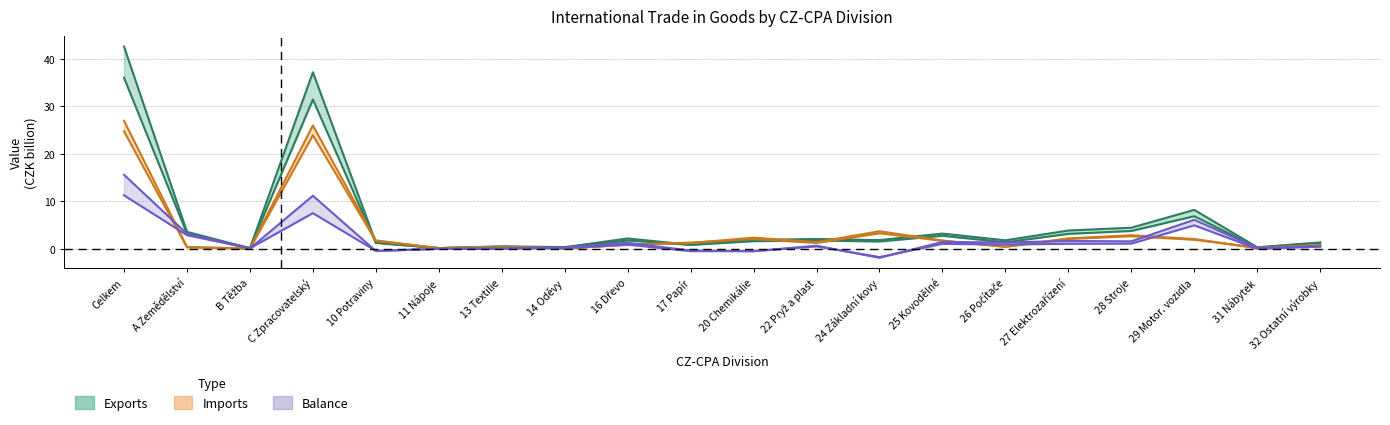

Where is the first local minimum for Imports 2021?

B Těžba